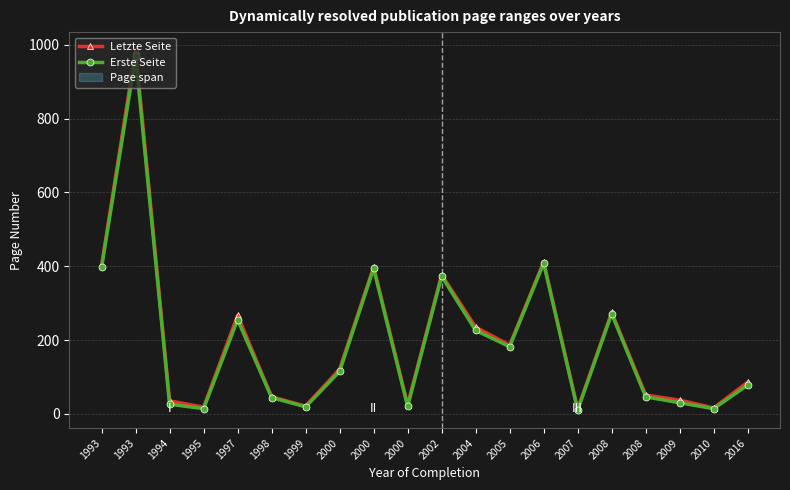

What is the difference between the Erste Seite values at 2008 and 2000?

156